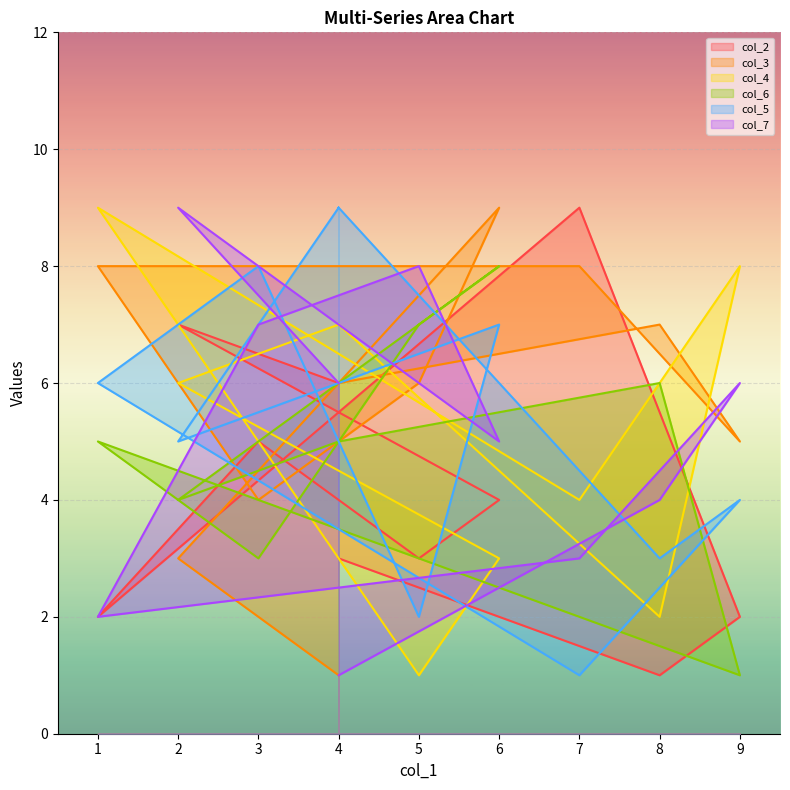

How many lines are shown in the chart?

6